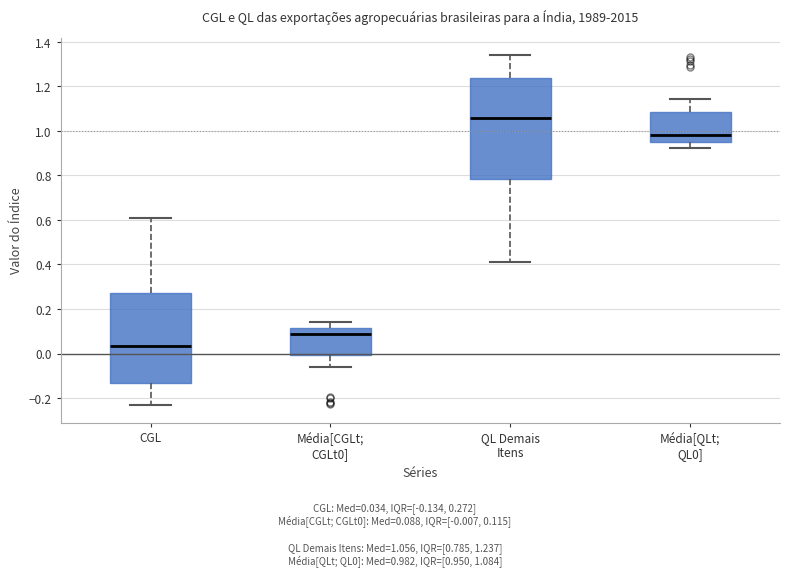

Reading left to right, read every box against the y-axis: the position of its median line, the range the box covers, and the ends of its whiskers. The values are not printed on the chart, so give them approximately, as read against the axis.

CGL: median 0.04, box -0.14 to 0.28, whiskers -0.24 to 0.60
Média[CGLt; CGLt0]: median 0.08, box 0.00 to 0.12, whiskers -0.06 to 0.14
QL Demais Itens: median 1.06, box 0.78 to 1.24, whiskers 0.40 to 1.34
Média[QLt; QL0]: median 0.98, box 0.96 to 1.08, whiskers 0.92 to 1.14